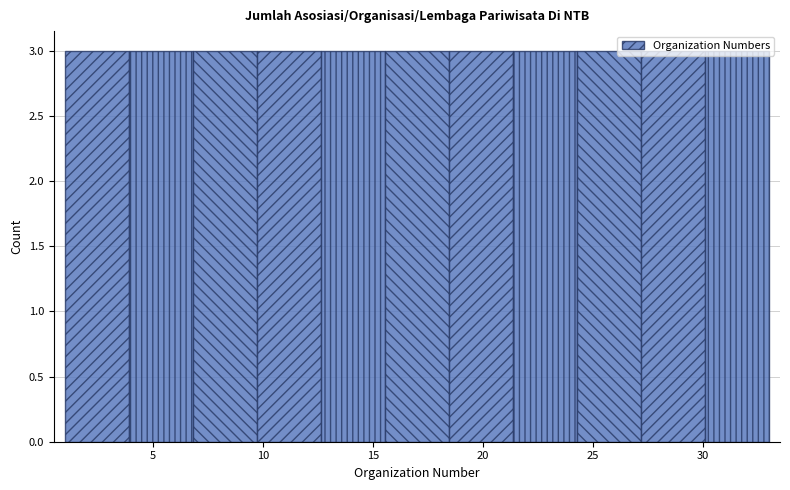

Reading left to right, transcribe this chart: for each bar, give the range it covers on the x-axis and its height. Neither the bar edges nor the heights are printed on the chart, so give them approximately, as read against the axes.

1.0 to 4.0: 3
4.0 to 7.0: 3
7.0 to 9.5: 3
9.5 to 12.5: 3
12.5 to 15.5: 3
15.5 to 18.5: 3
18.5 to 21.5: 3
21.5 to 24.5: 3
24.5 to 27.0: 3
27.0 to 30.0: 3
30.0 to 33.0: 3